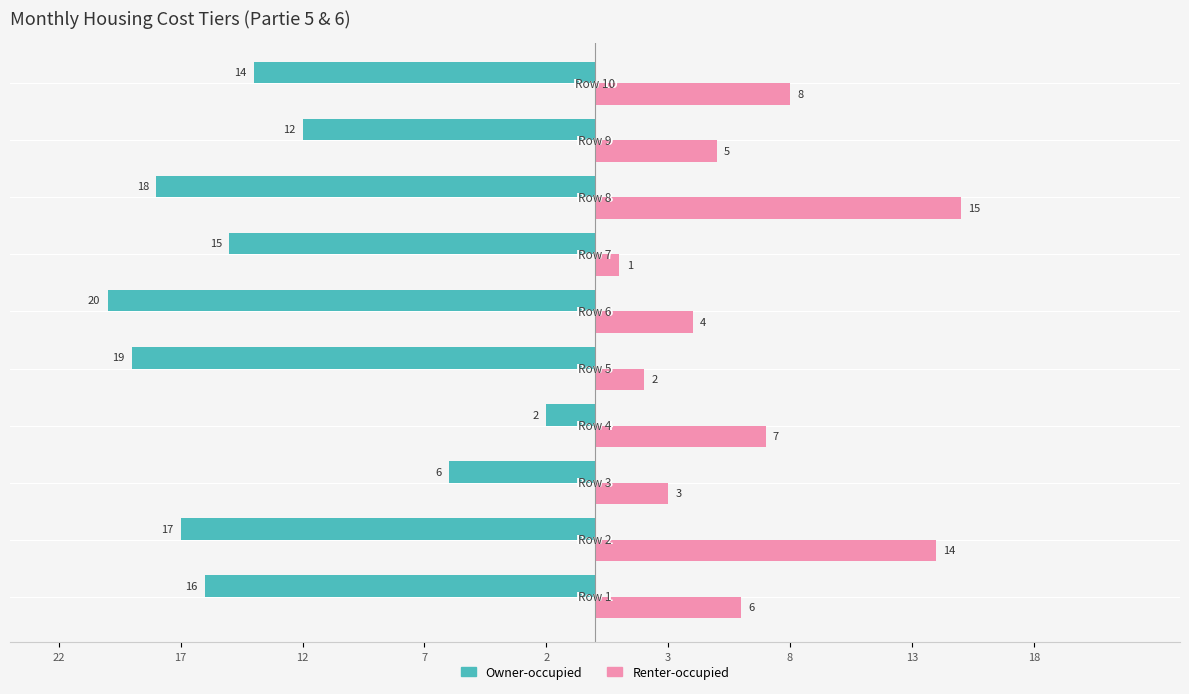

What is the sum of all Owner-occupied values?

-139